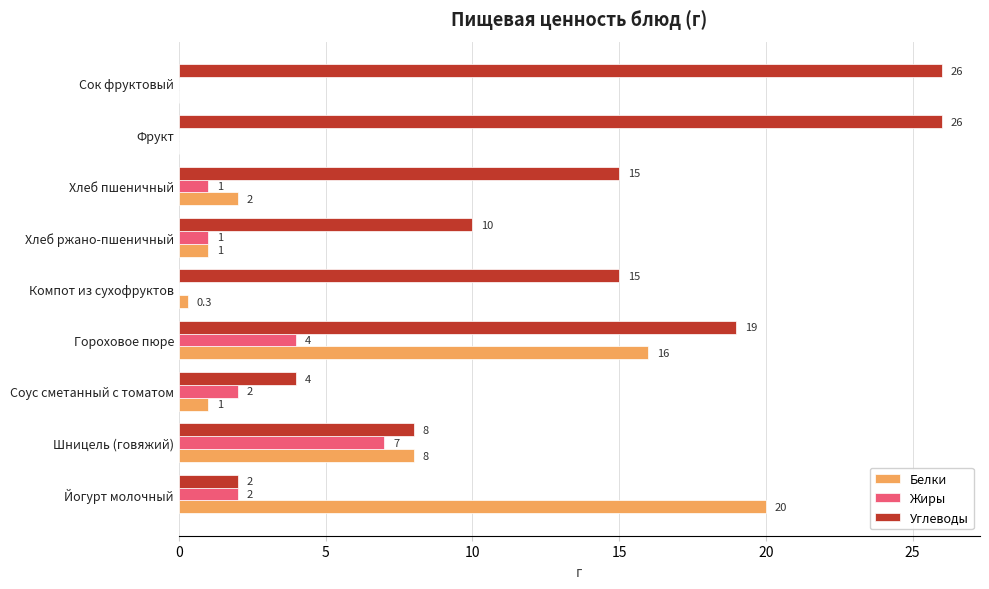

Is it true that Углеводы equals 15.0 at Компот из сухофруктов?

True